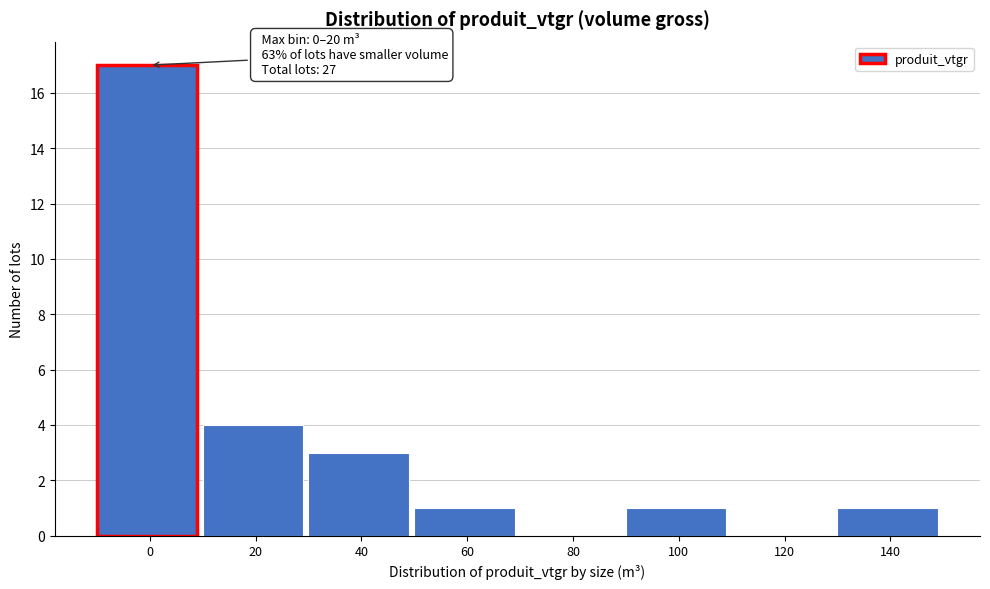

Reading left to right, list all the values displayed in this chart.

0=17	20=4	40=3	60=1	80=0	100=1	120=0	140=1